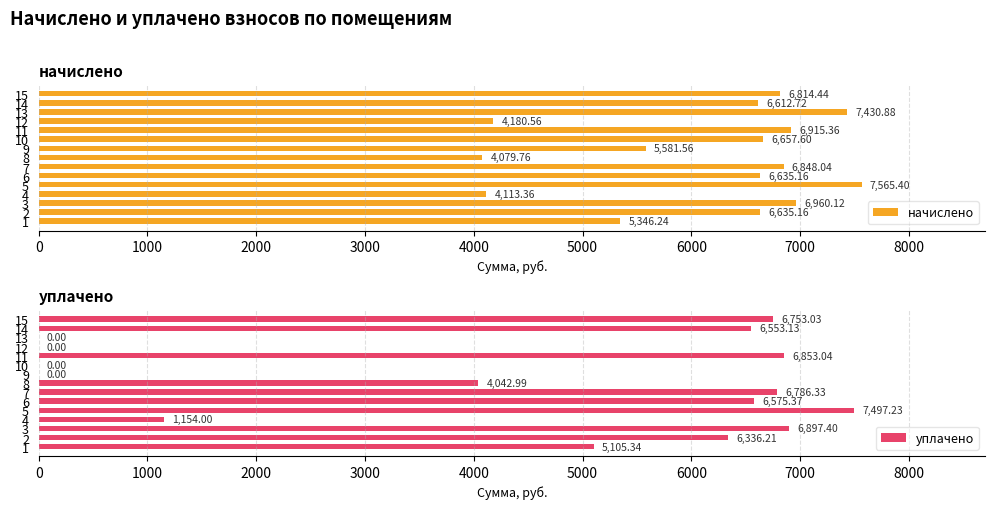

Rank the series by their maximum value, from highest to lowest.

начислено, уплачено